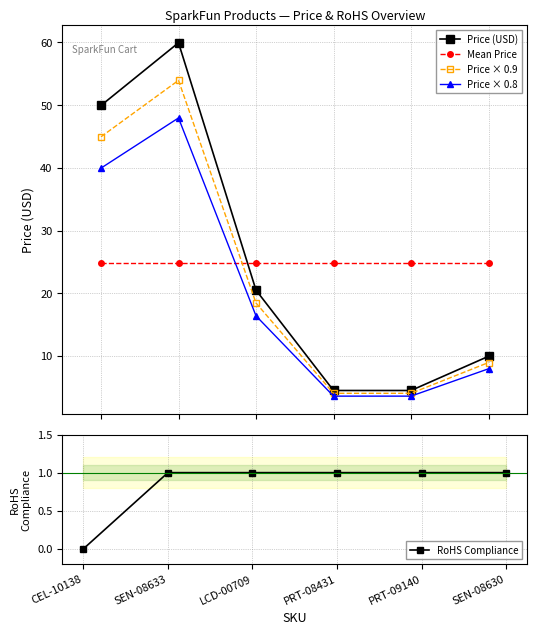

What is the sum of all Price × 0.8 values?

119.5